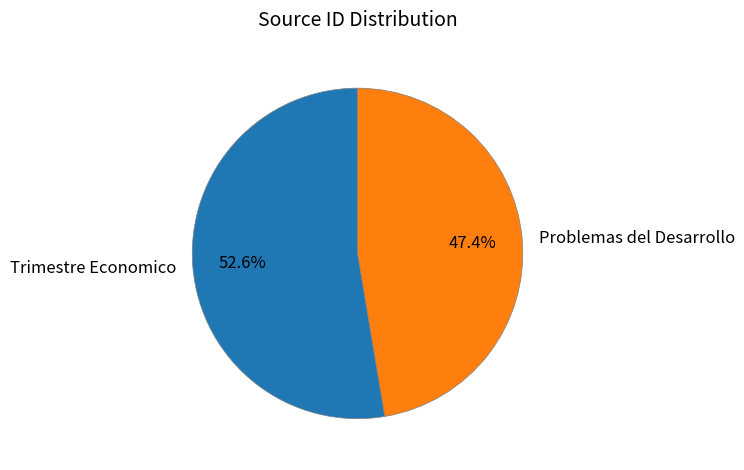

What percentage is NOT represented by Problemas del Desarrollo?

52.6%